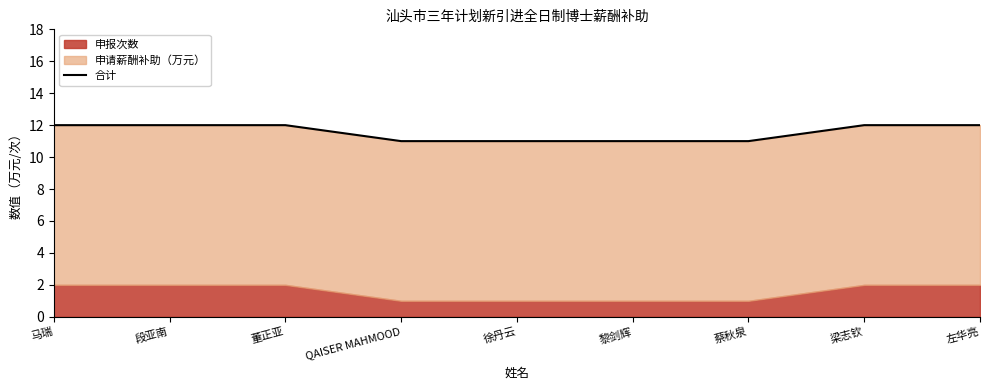

What is the difference between the second highest and second lowest values?

1